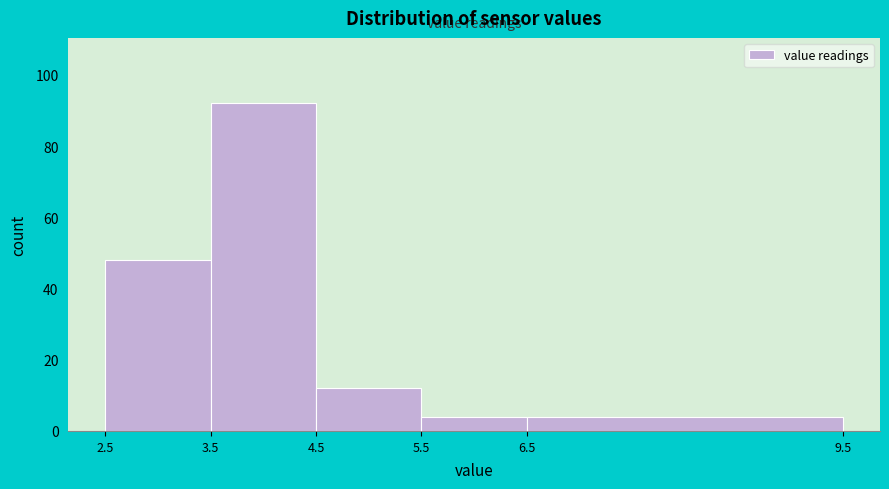

Which range on the x-axis has the tallest bar?

3.5 to 4.5